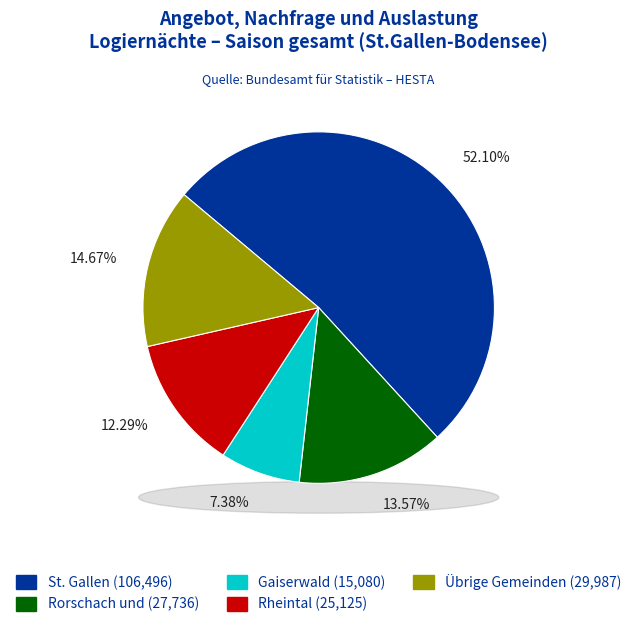

What is the majority slice?

St. Gallen